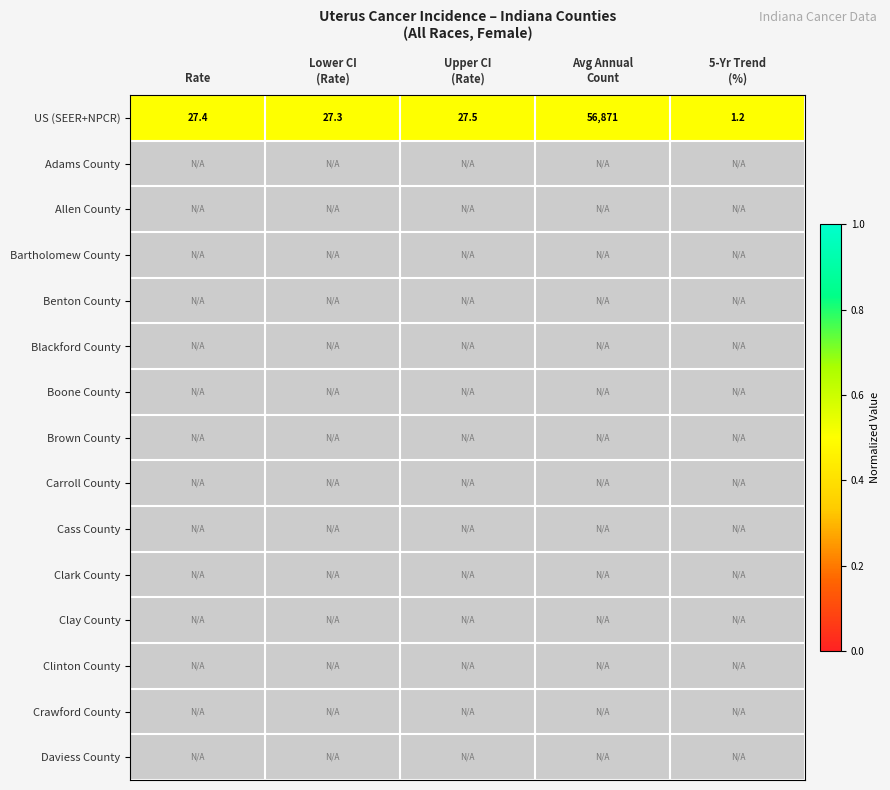

At Upper CI (Rate), list the series in order from smallest to largest.

Adams County, Allen County, Bartholomew County, Benton County, Blackford County, Boone County, Brown County, Carroll County, Cass County, Clark County, Clay County, Clinton County, Crawford County, Daviess County, US (SEER+NPCR)